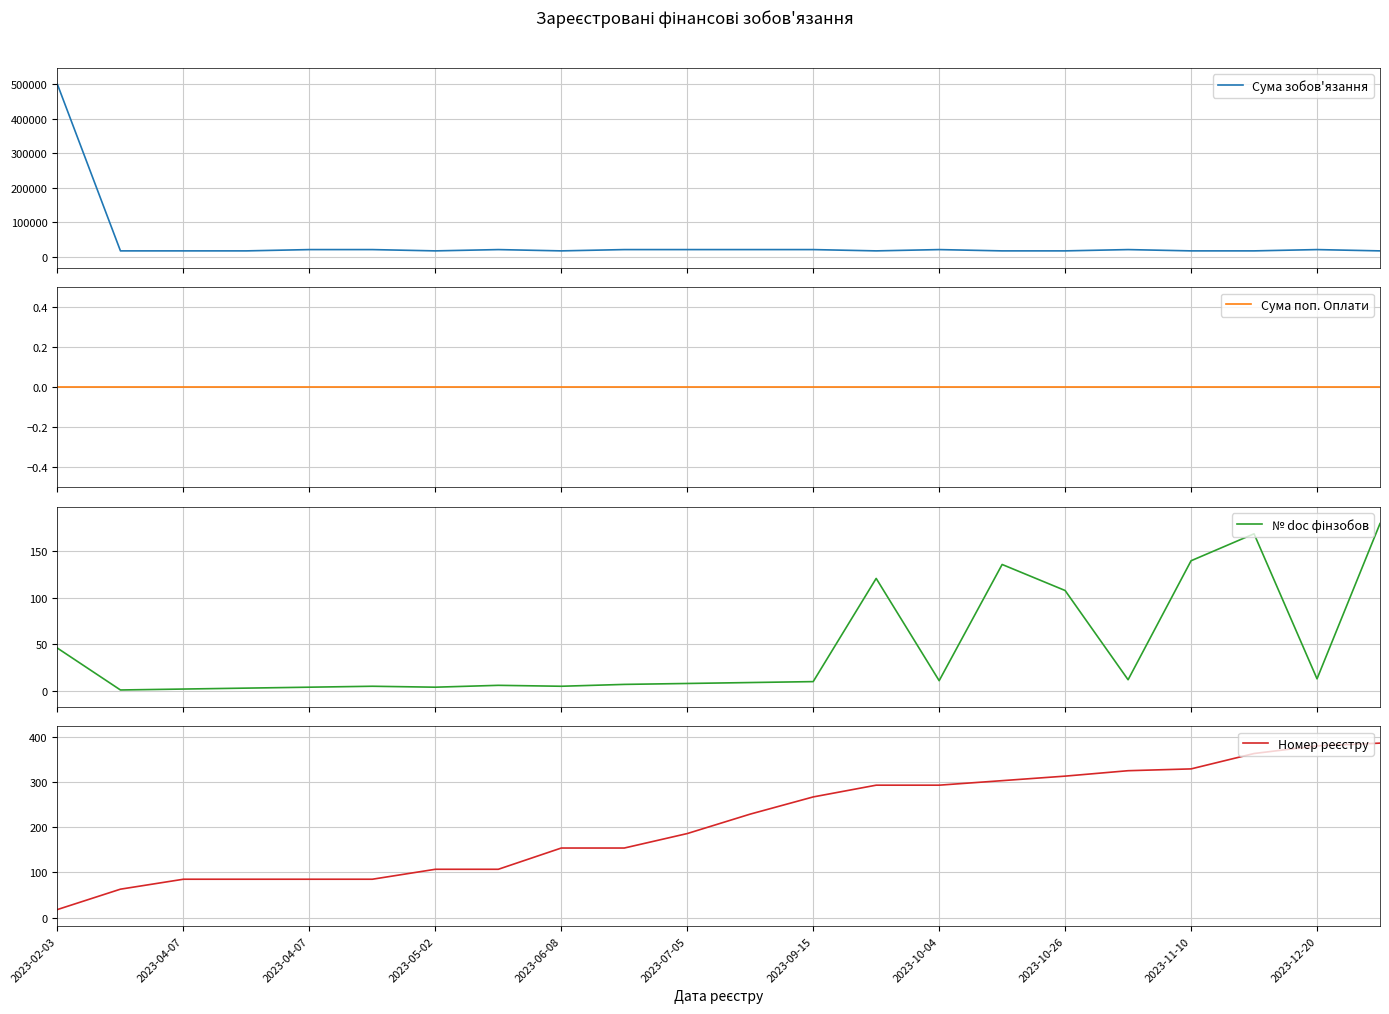

What is the highest value of the Сума зобов'язання series?

499565.8